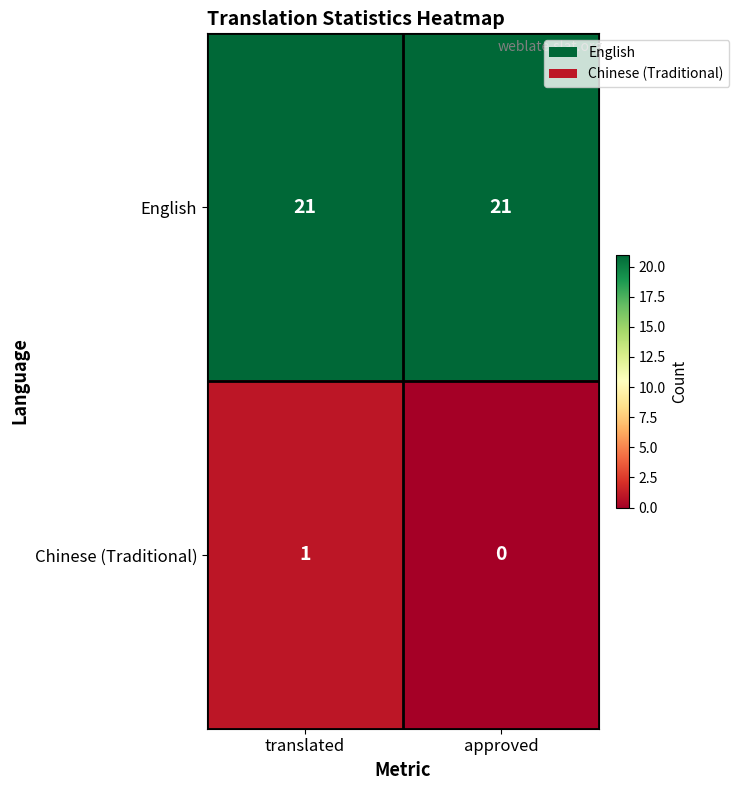

The English series shows 32 at translated. True or false?

False